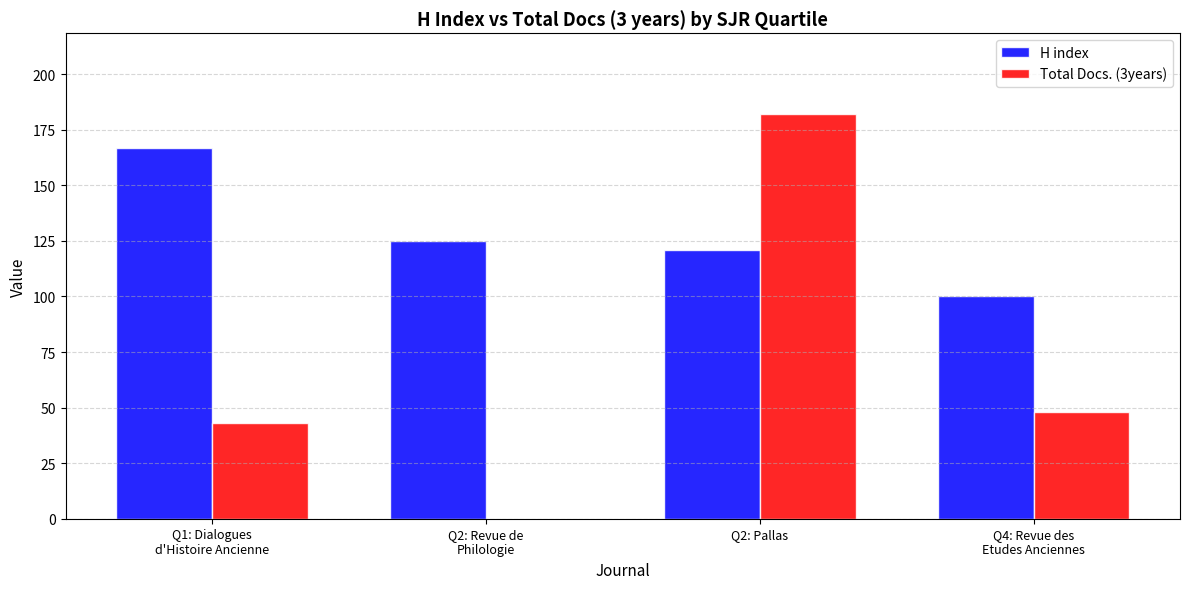

What is the highest value of the Total Docs. (3years) series?

182